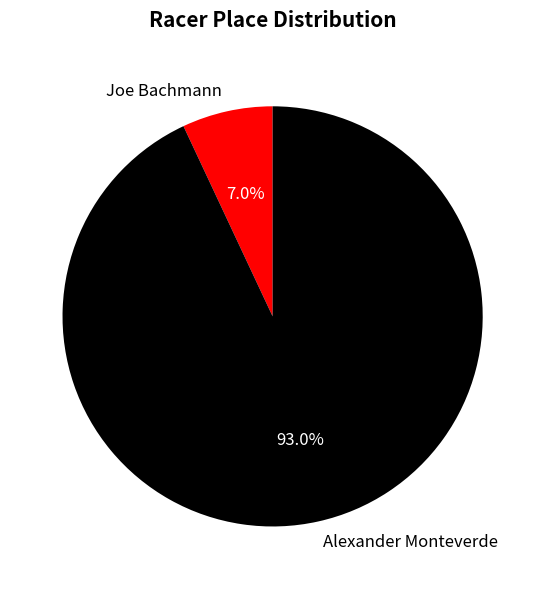

Which slice is the largest?

Alexander Monteverde